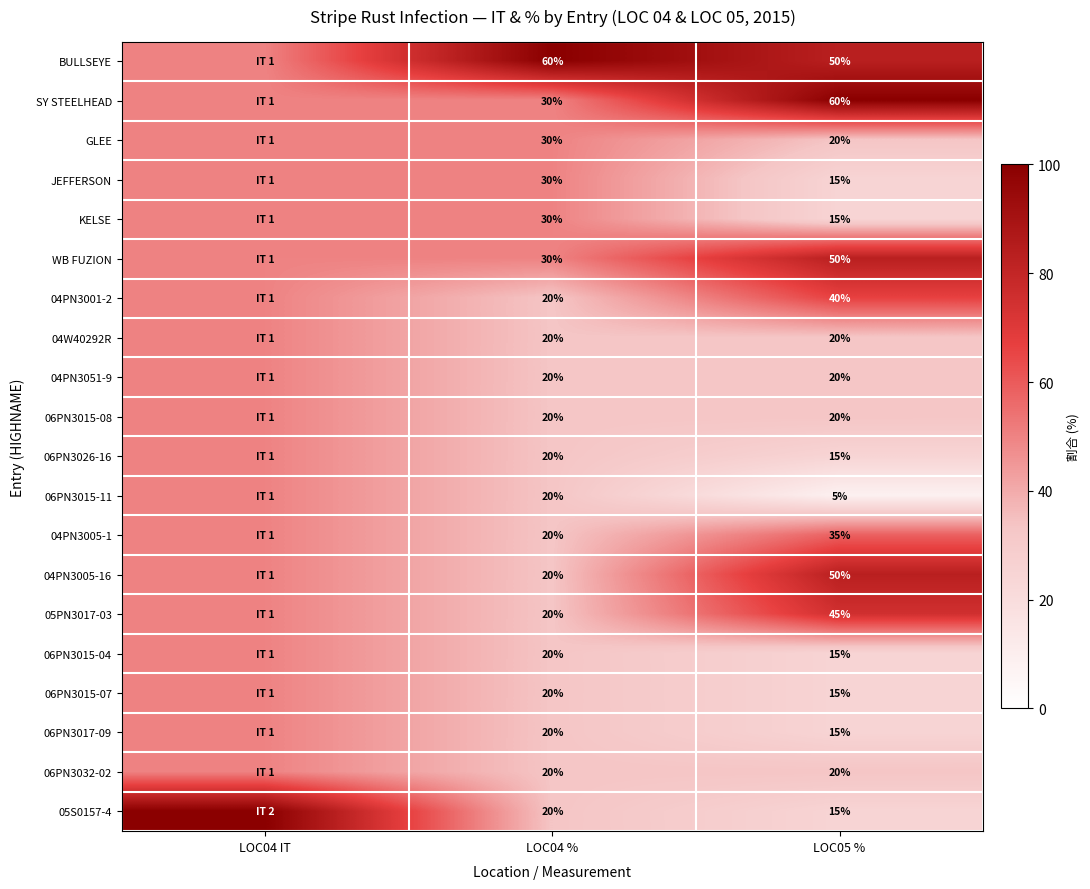

True or false: KELSE has a value of 16 at LOC04 %.

False